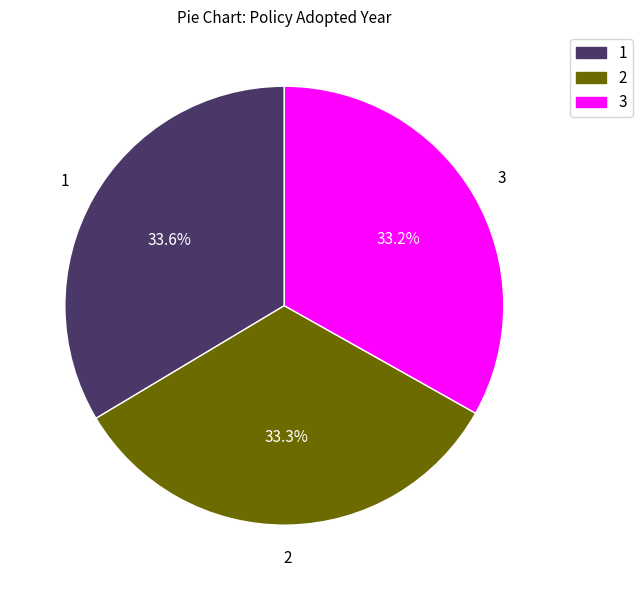

To the nearest percent, what is the average slice percentage?

33%